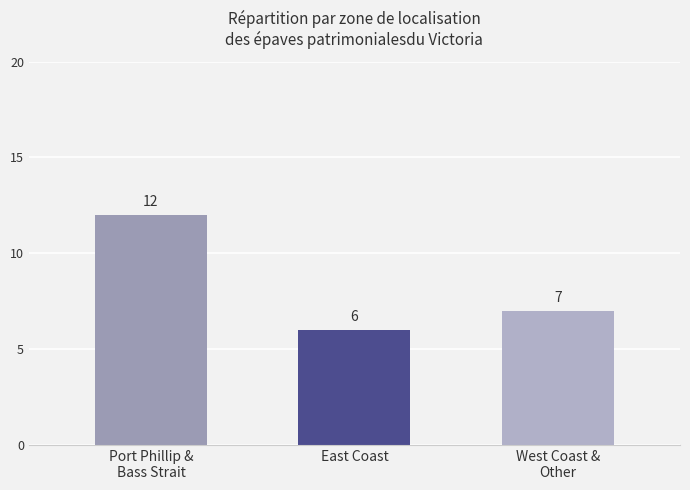

Rank the categories by value from highest to lowest.

Port Phillip &
Bass Strait, West Coast &
Other, East Coast